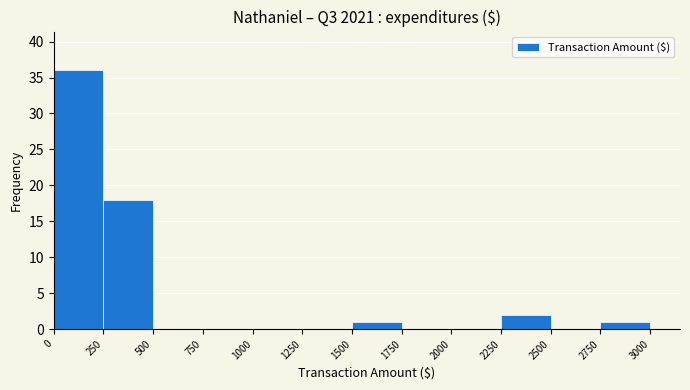

Reading left to right, transcribe this chart: for each bar, give the range it covers on the x-axis and its height. The values are not printed on the chart, so give them approximately, as read against the axis.

0 to 250: 36
250 to 500: 18
500 to 750: 0
750 to 1000: 0
1000 to 1250: 0
1250 to 1500: 0
1500 to 1750: 1
1750 to 2000: 0
2000 to 2250: 0
2250 to 2500: 2
2500 to 2750: 0
2750 to 3000: 1